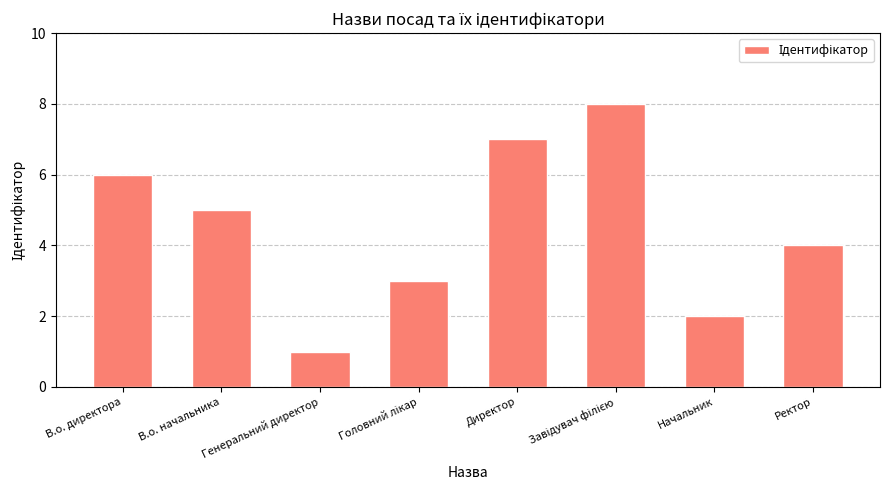

What is the value of the 2nd bar from the left?

5